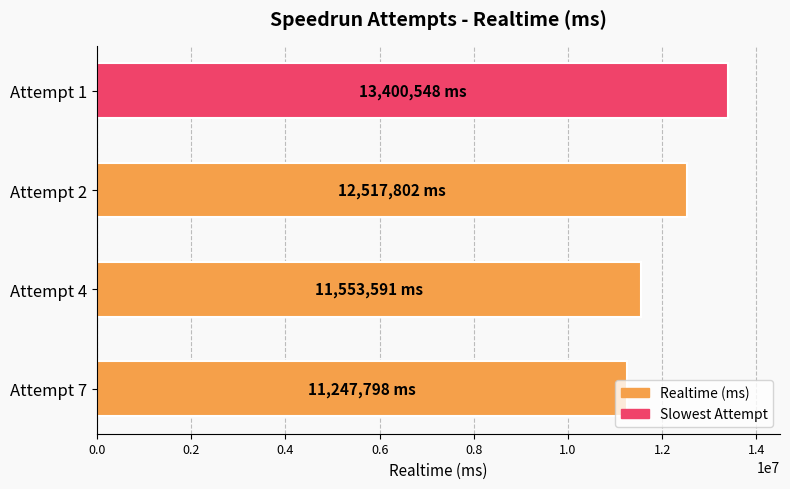

At which category does the chart reach its minimum across all series?

Attempt 7